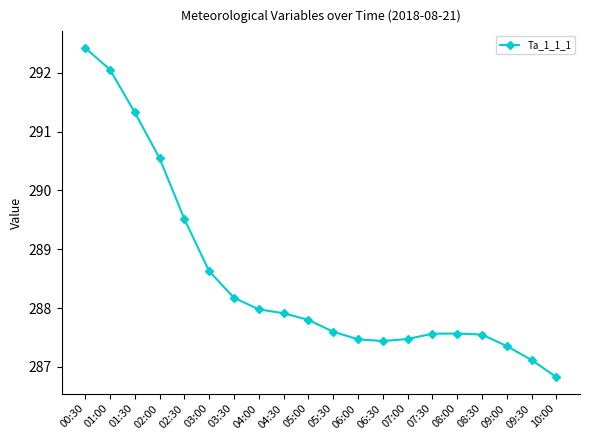

What is the smallest value displayed?

286.8